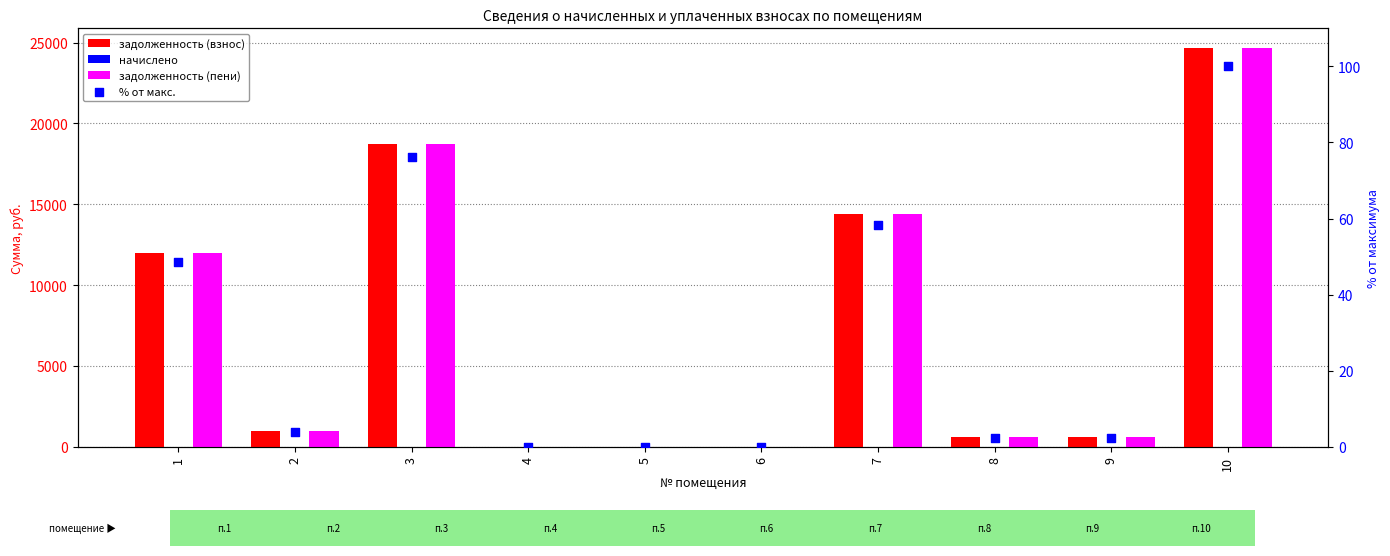

At which category is the sum across all series the highest?

10